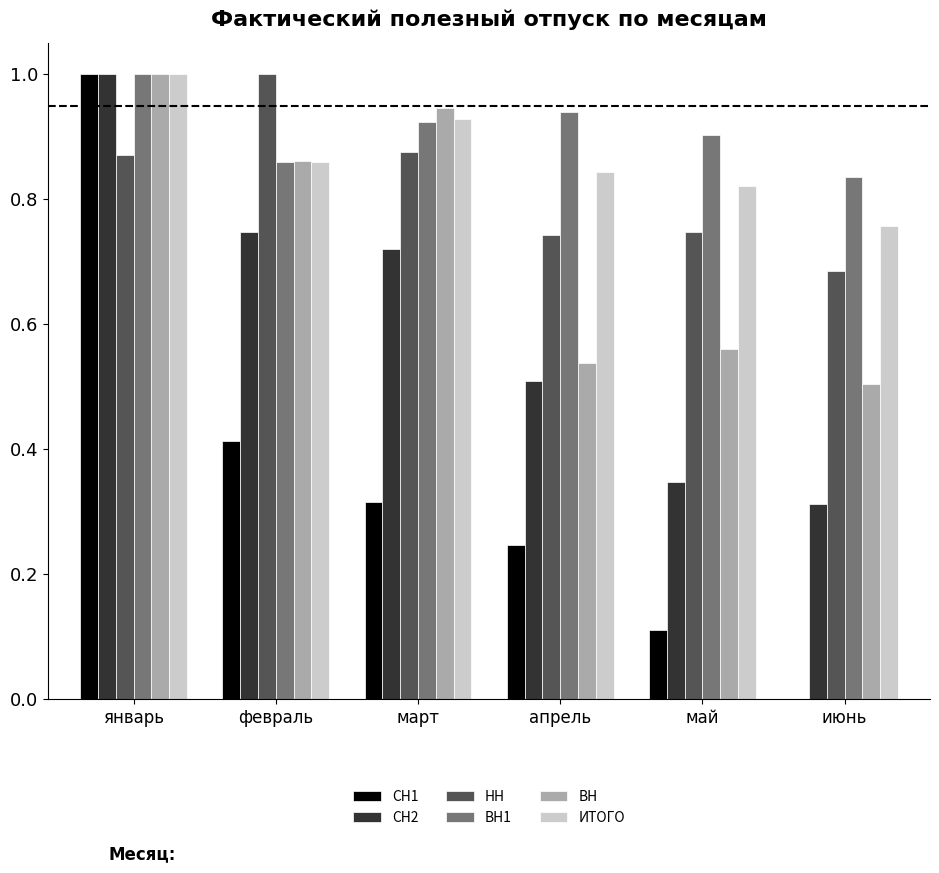

Is the value of НН at февраль greater than the value of ВН at июнь?

Yes